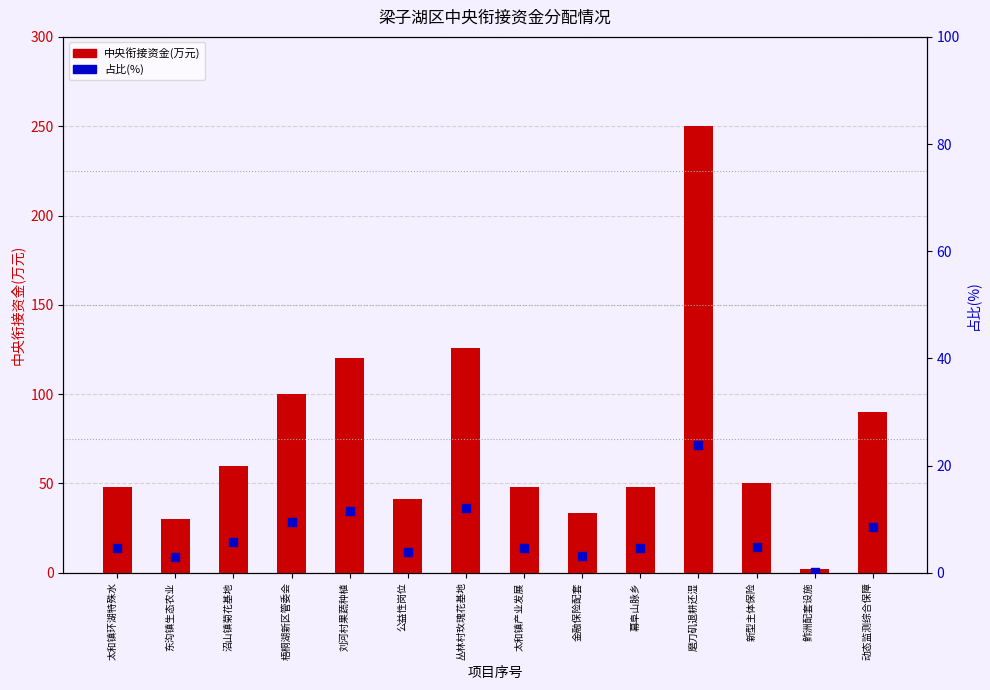

Is the value of 占比(%) at 幕阜山脉乡 greater than the value of 中央衔接资金(万元) at 新型主体保险?

No